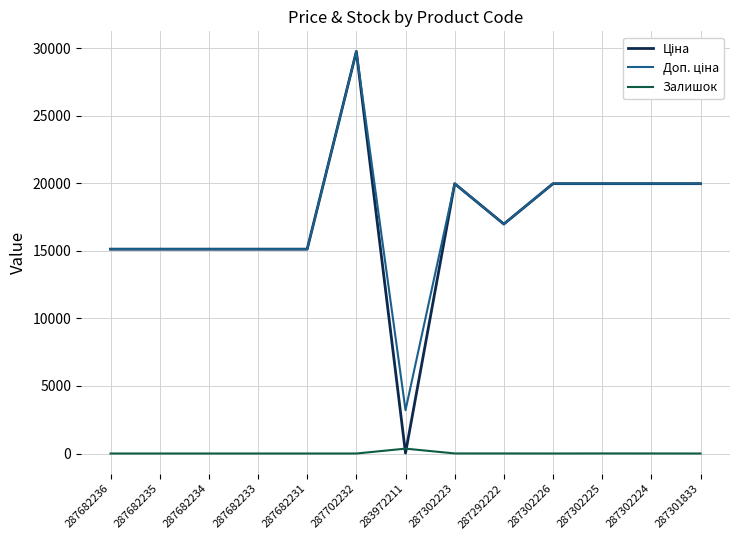

What is the difference between the highest and lowest values at 287682231?

15120.0